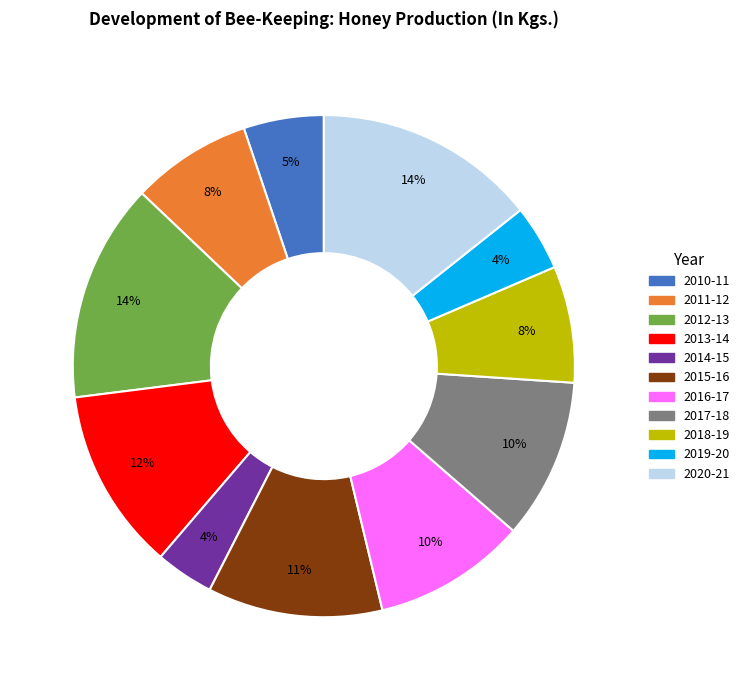

To the nearest percent, what is the combined percentage of 2012-13 and 2017-18?

24%